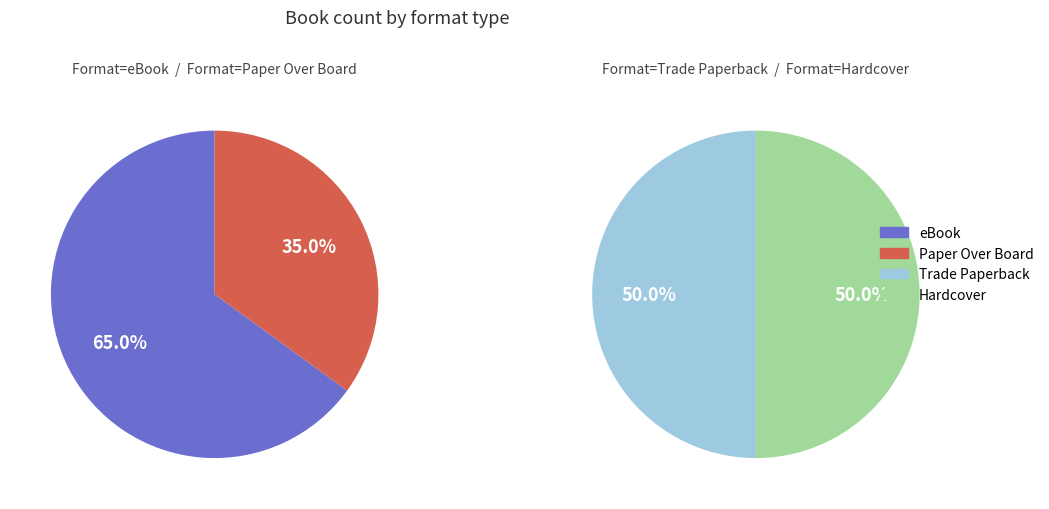

Rank the categories by value from highest to lowest.

eBook, Paper Over Board, Trade Paperback, Hardcover